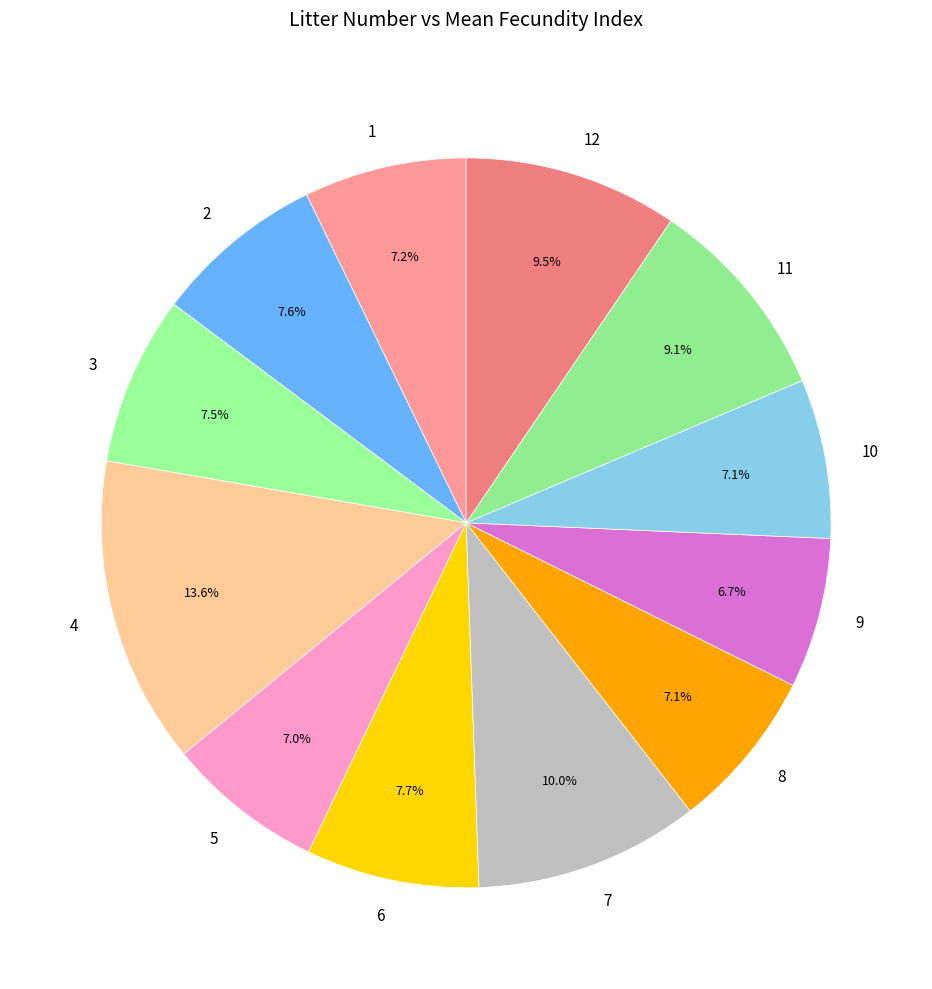

What is the ratio of the value at 9 to the value at 1?

0.9